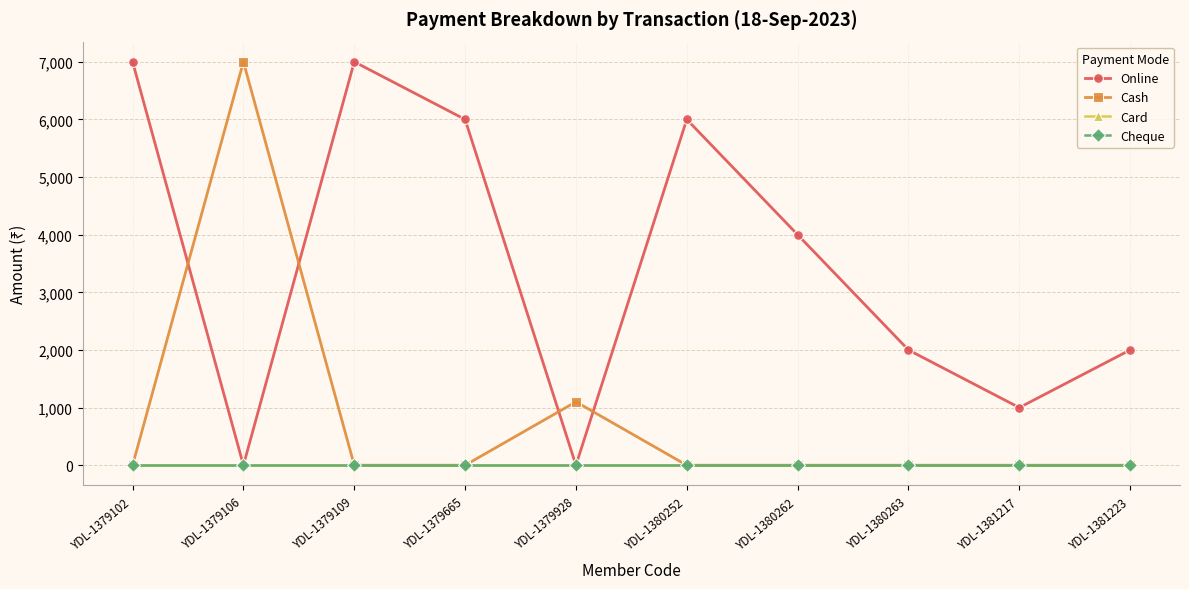

Which has a higher value, YDL-1379928 or YDL-1379102?

YDL-1379102